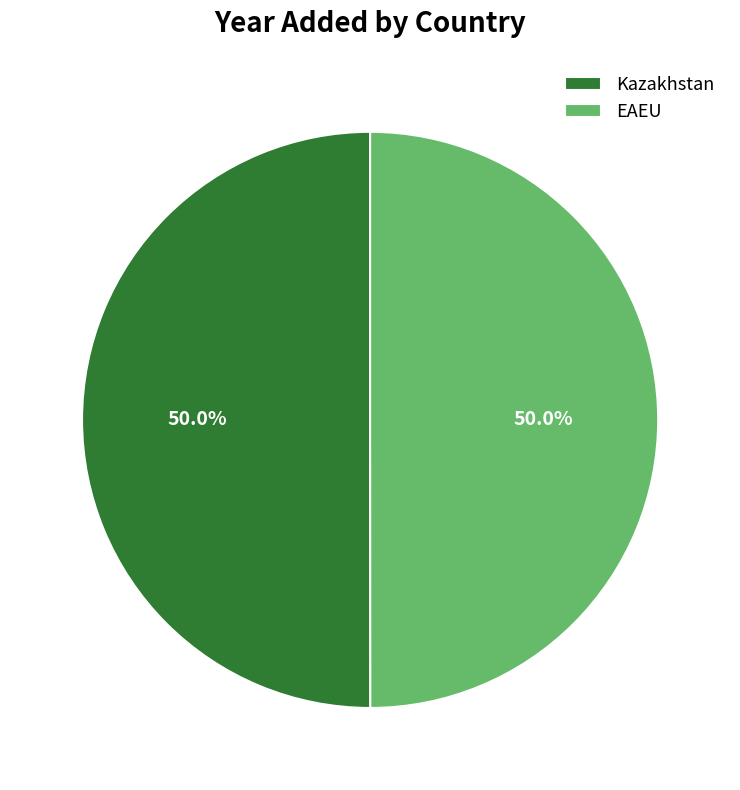

The EAEU slice represents 59% of the pie. True or false?

False